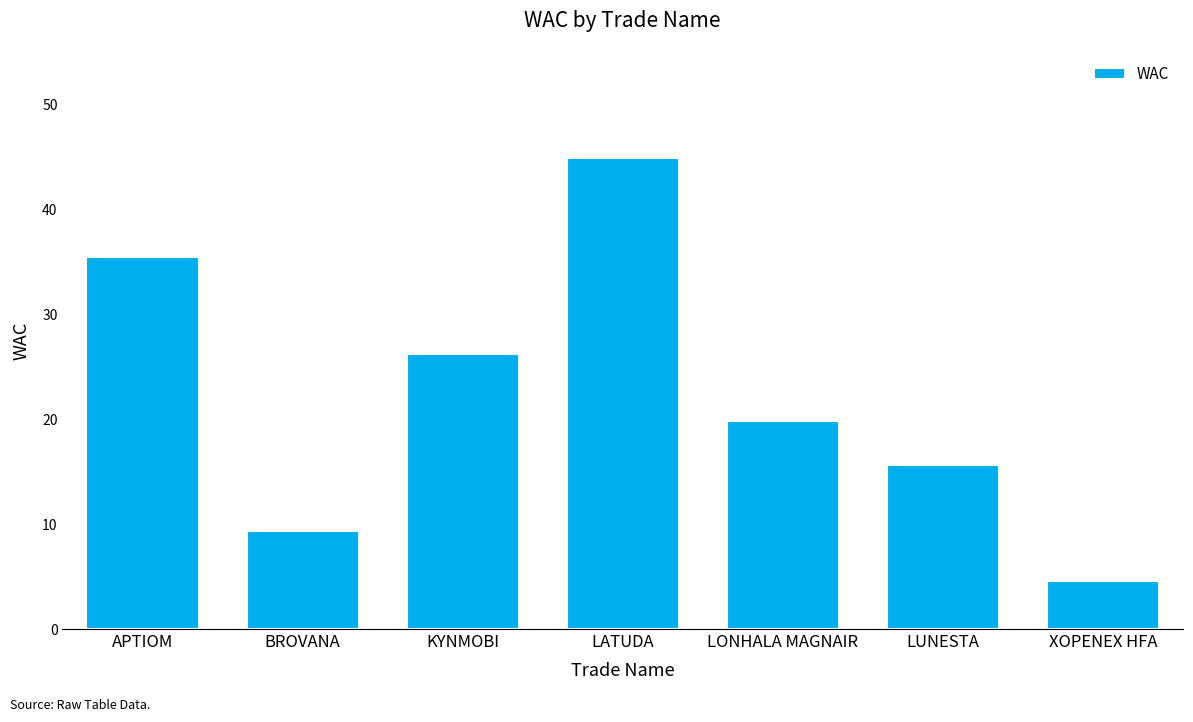

What is the difference between the second highest and second lowest values?

26.1